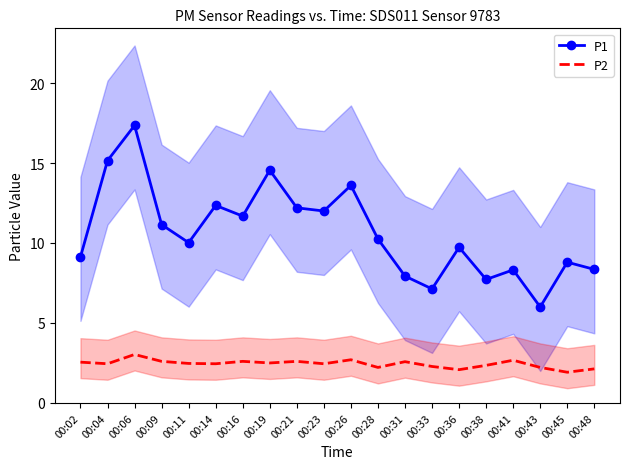

Is the value of P1 at 00:48 greater than the value of P2 at 00:06?

Yes